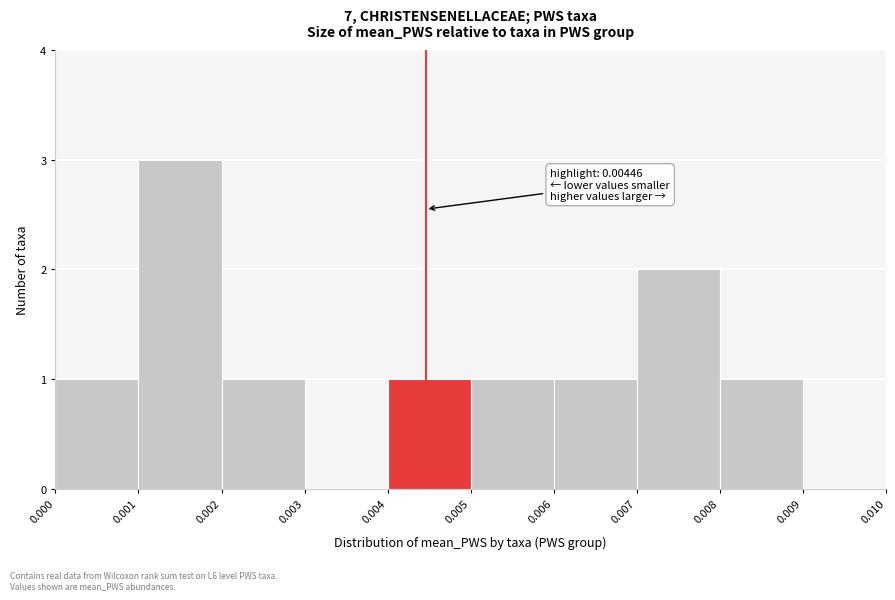

Which range on the x-axis has the tallest bar?

0.001 to 0.002